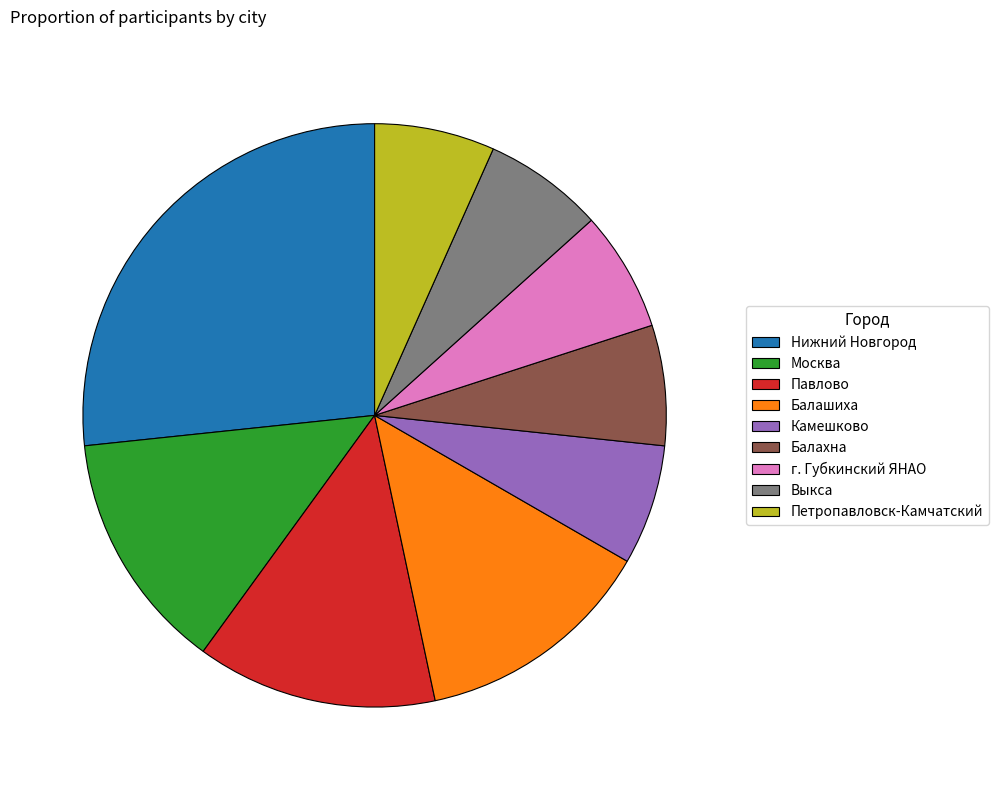

How many slices are in this pie chart?

9